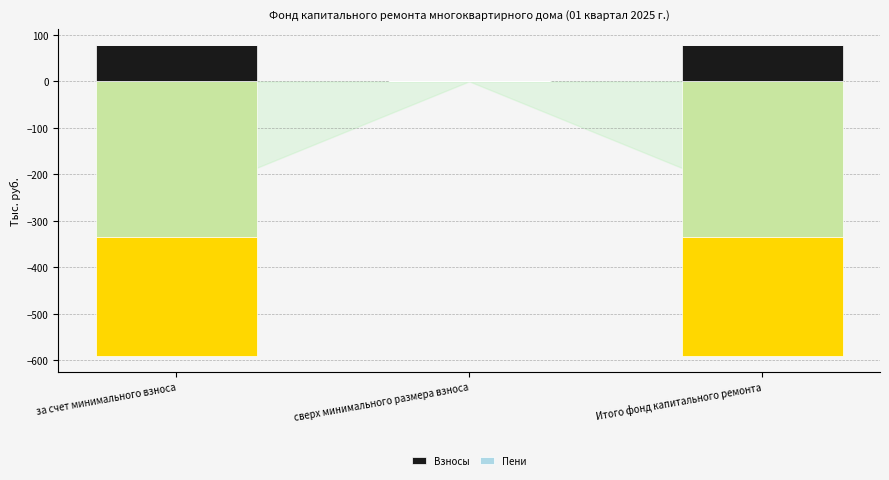

What is the label of the 3rd bar from the left?

Итого фонд капитального ремонта